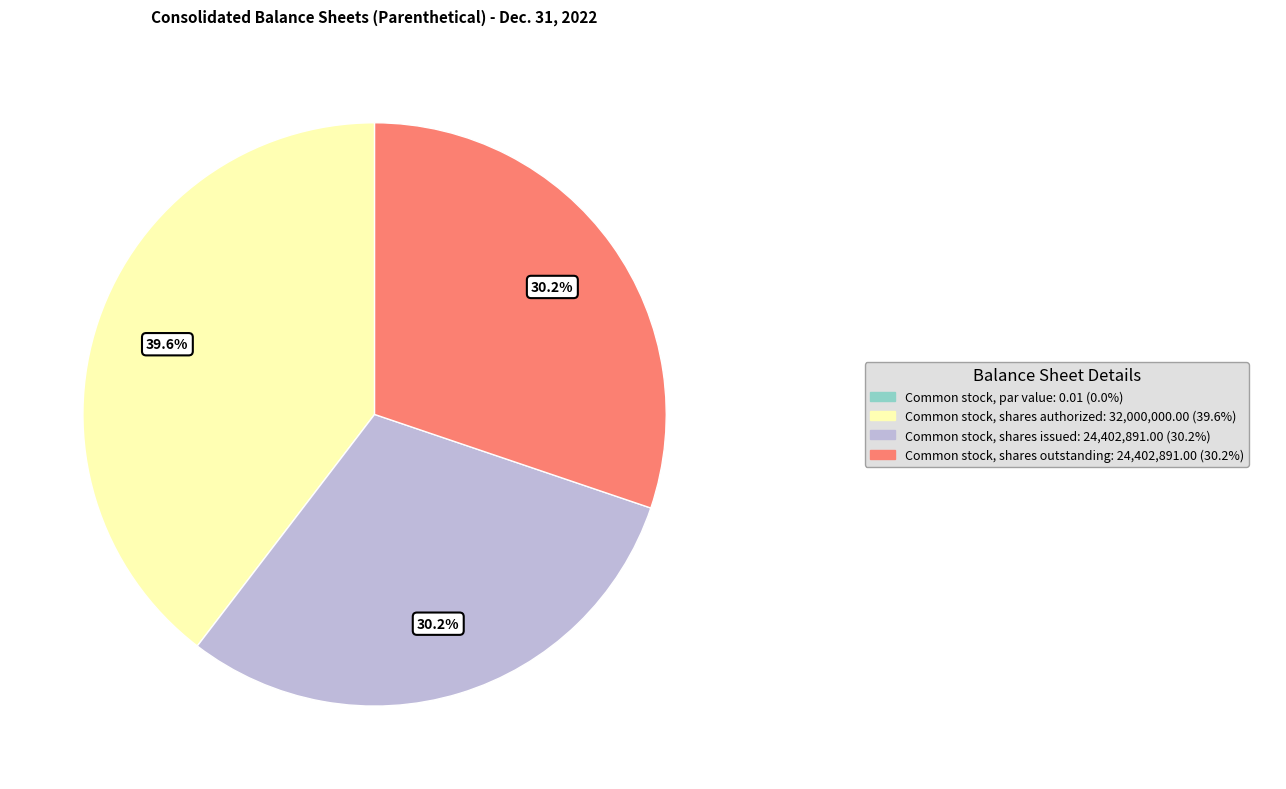

Is there any slice that represents more than half of the pie?

No